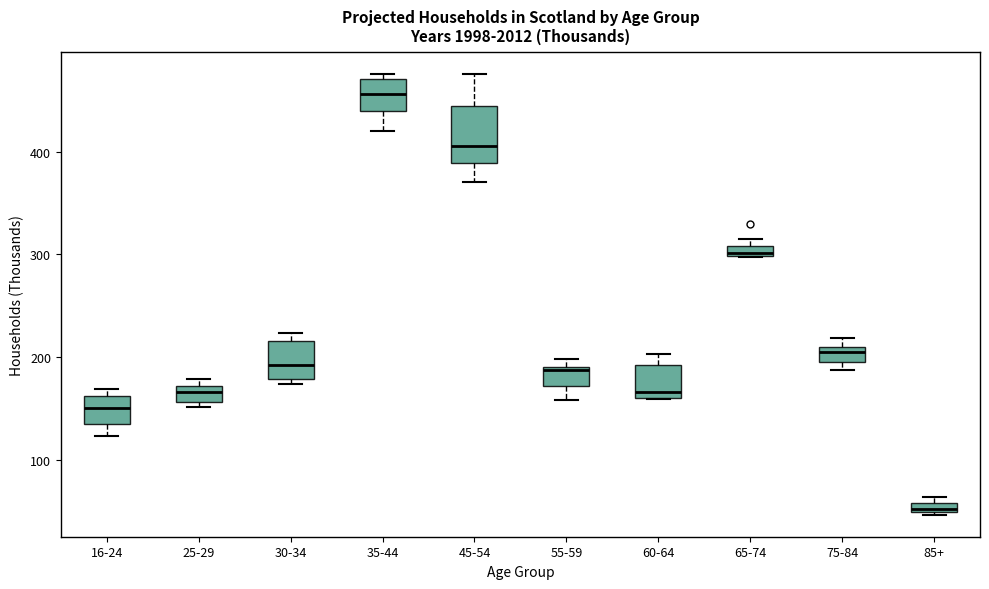

Which box is the tallest, from its lower edge to its upper edge?

45-54